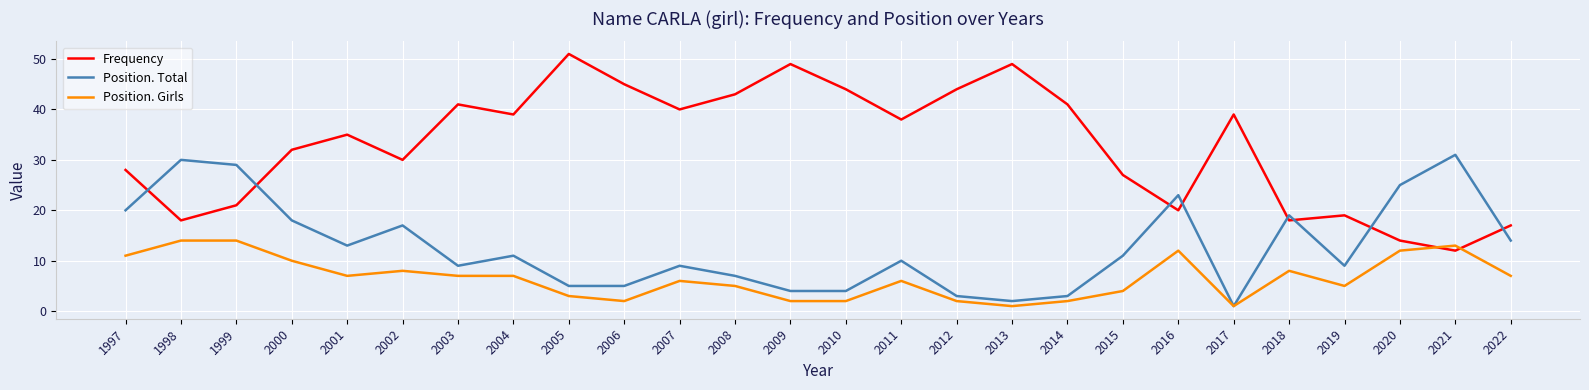

Which series has the largest total across all categories?

Frequency